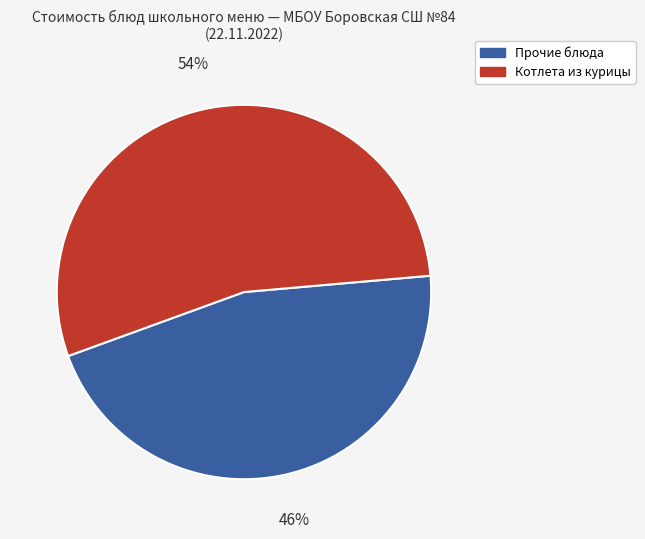

The Прочие блюда slice represents 56% of the pie. True or false?

False